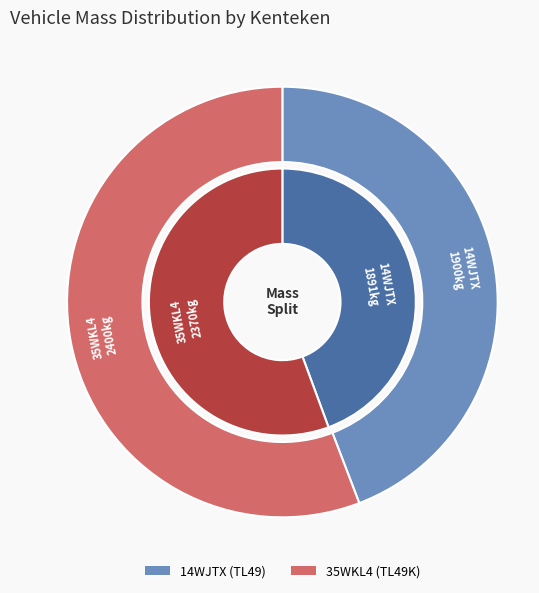

What is the largest slice in the pie chart?

35WKL4